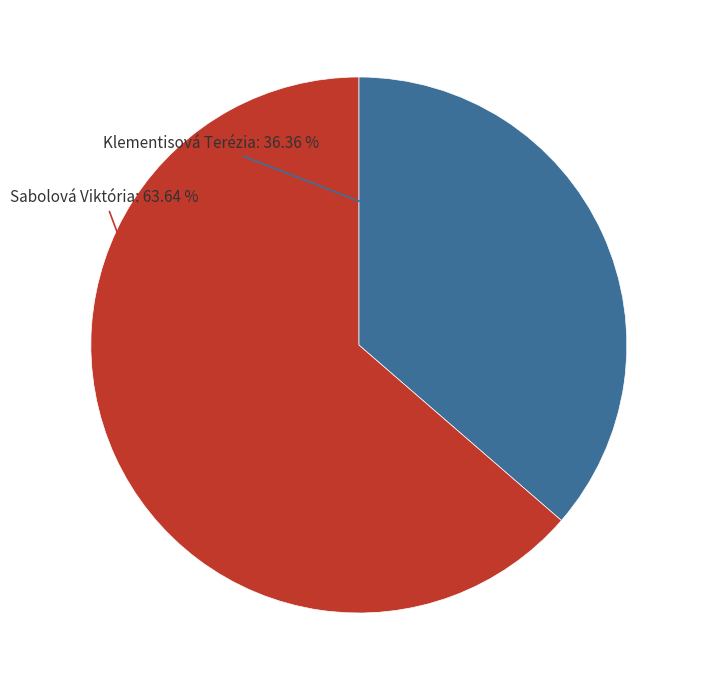

How many slices are in this pie chart?

2